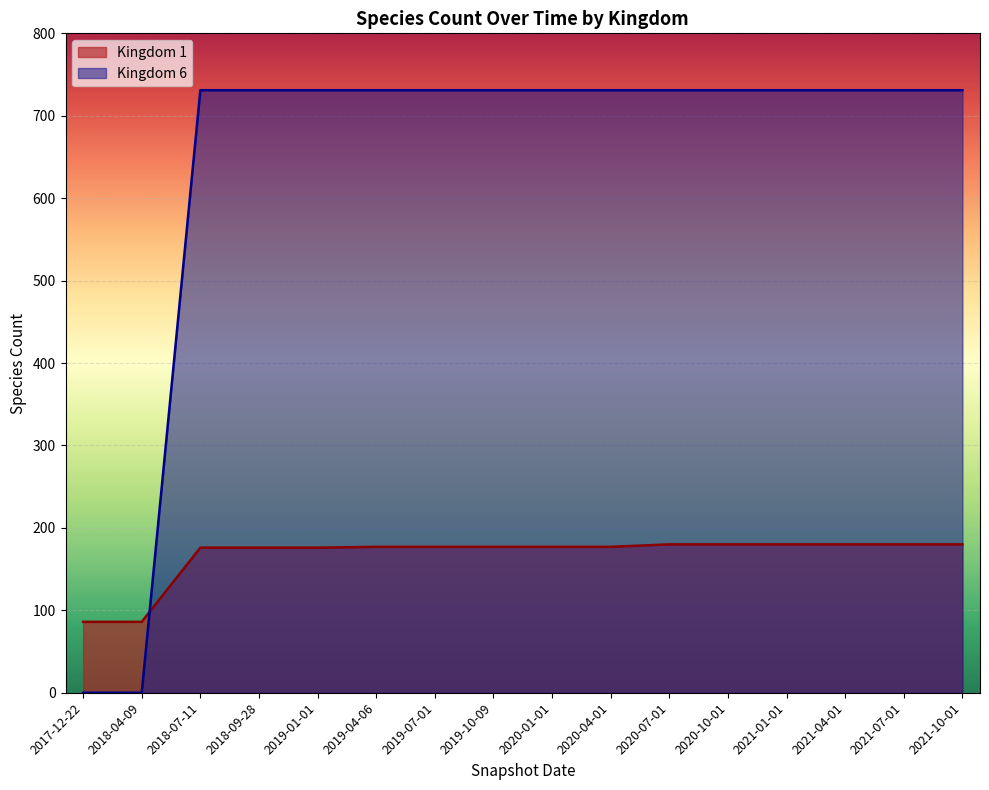

Does the chart display data point markers on the line(s)?

No